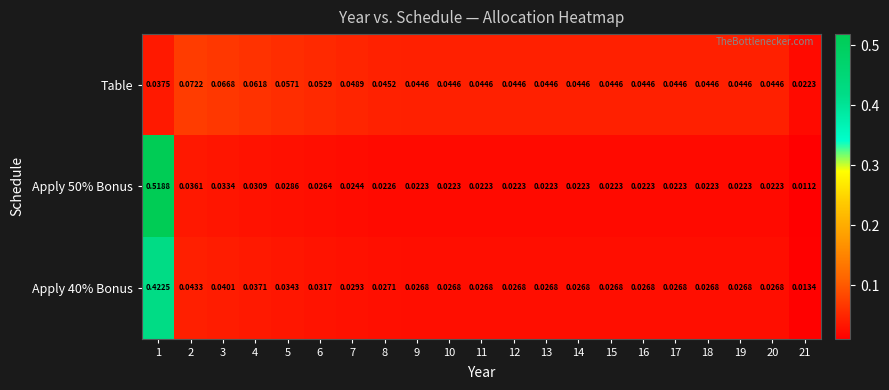

Is the value of Apply 50% Bonus at 5 greater than the value of Table at 18?

No